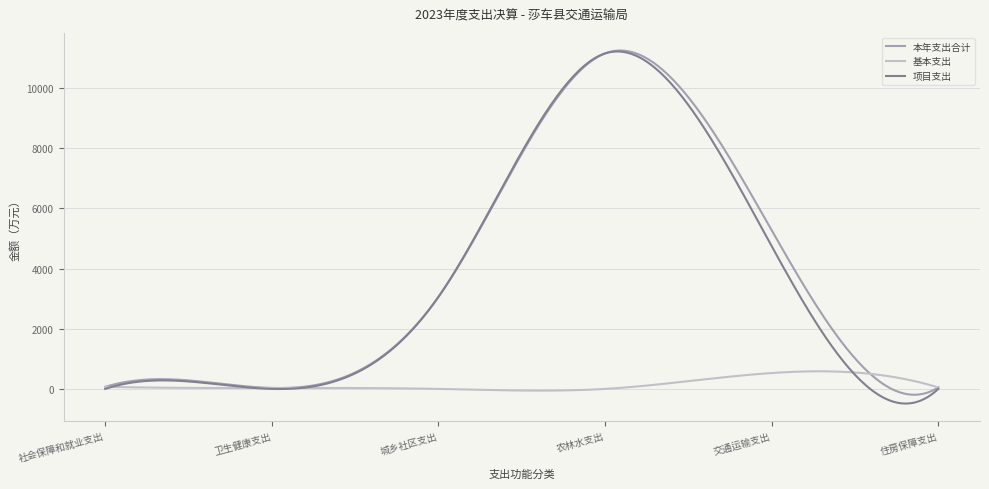

What is the difference between the second highest and second lowest values in the 基本支出 series?

643.1